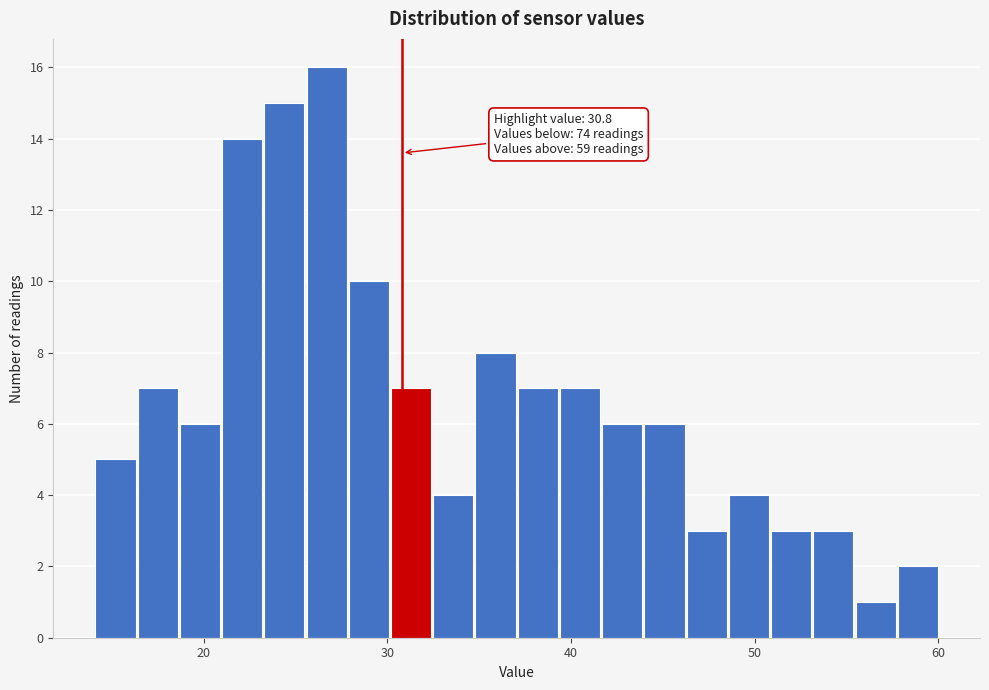

Around what value on the x-axis is the tallest bar? Give the approximate position of its centre, as read against the axis.

27